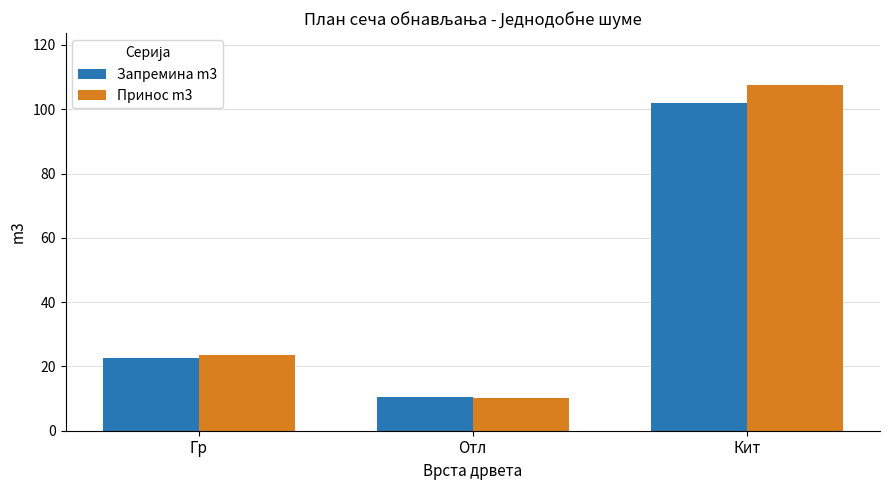

At which label does Принос m3 reach its minimum?

Отл